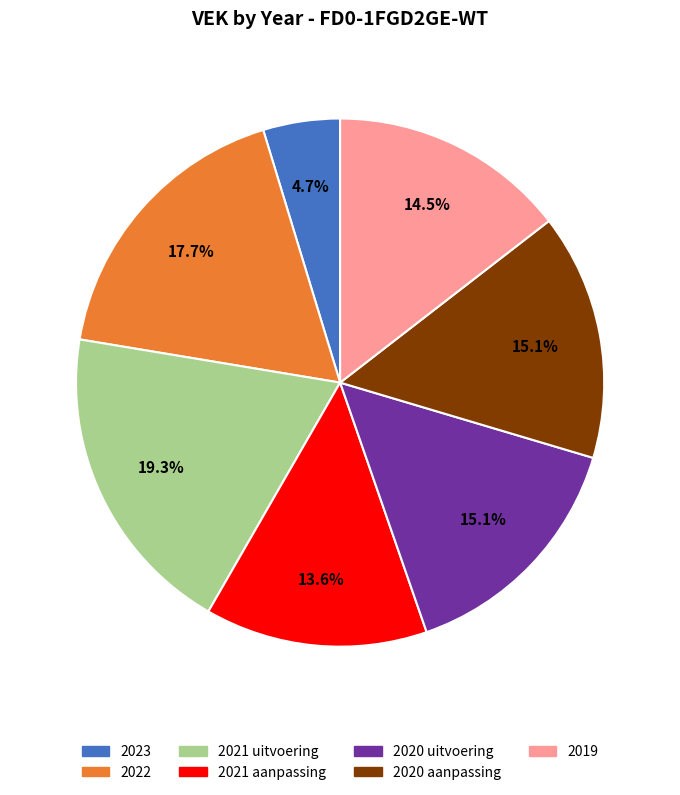

What percentage is NOT represented by 2019?

85.5%